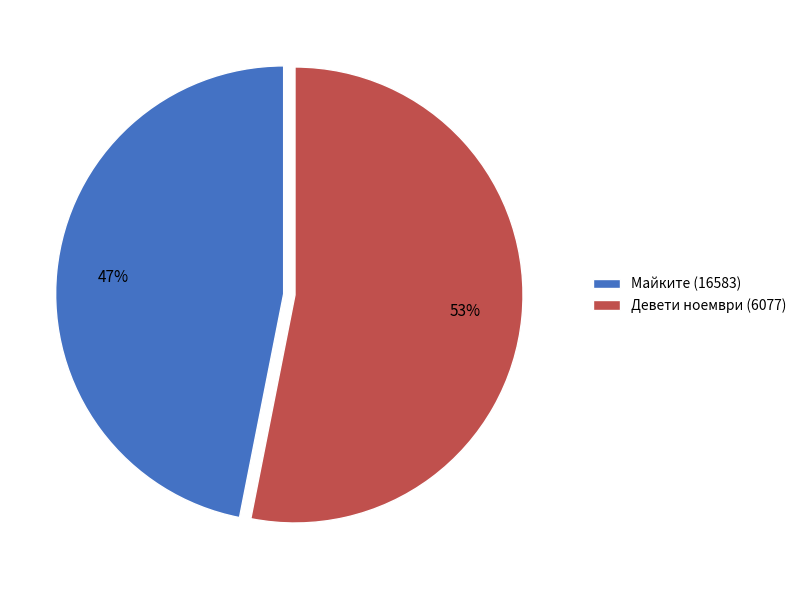

Rank the categories by value from lowest to highest.

Майките (16583), Девети ноември (6077)